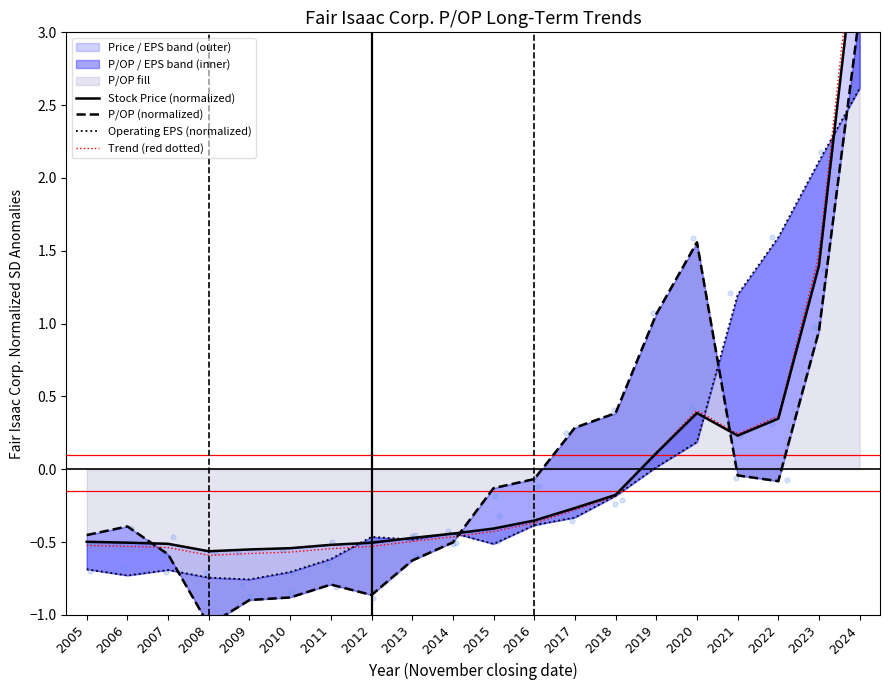

Which series has the largest total across all categories?

Operating EPS